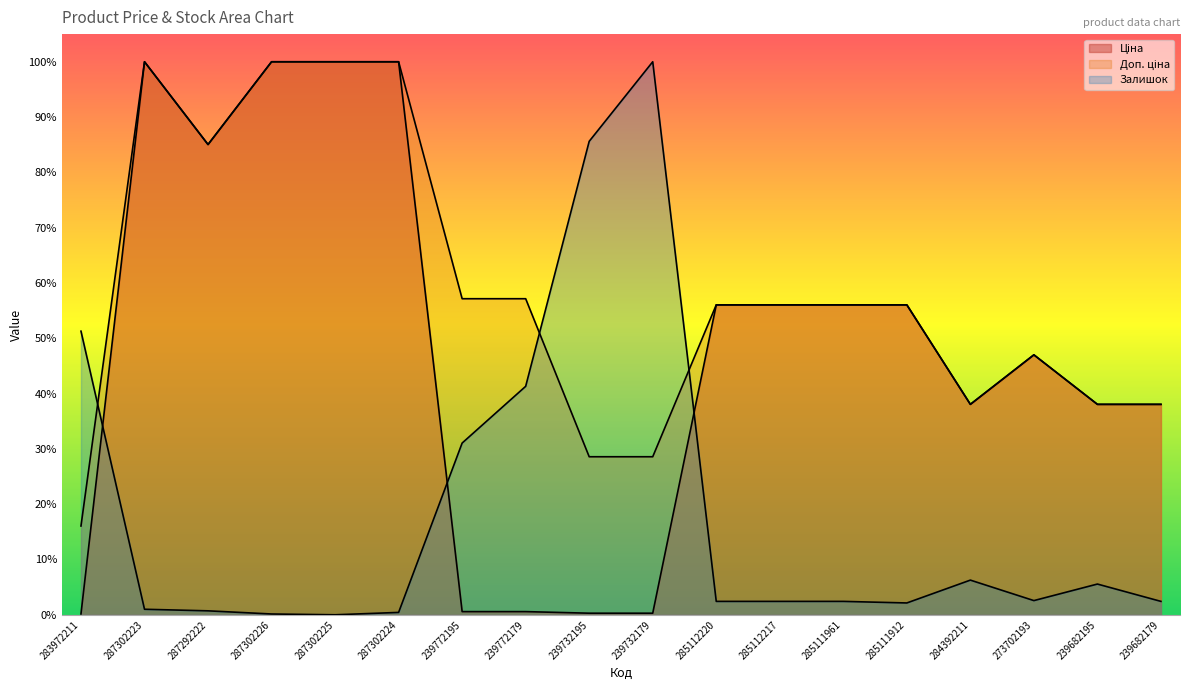

What is the difference between the second highest and minimum values in the Залишок series?

85.6